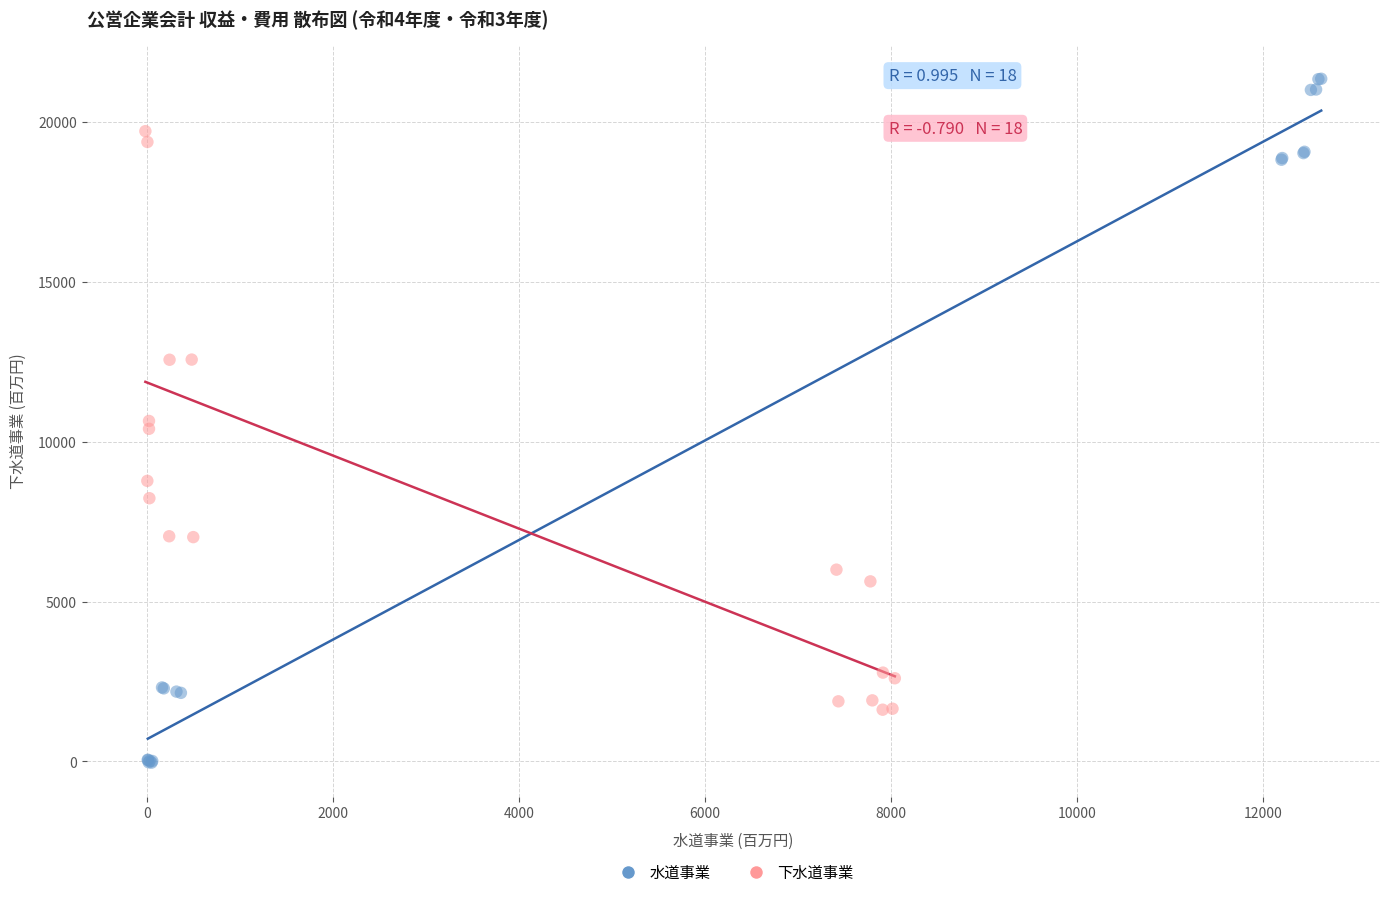

Which series has the largest Y range (max minus min)?

水道事業